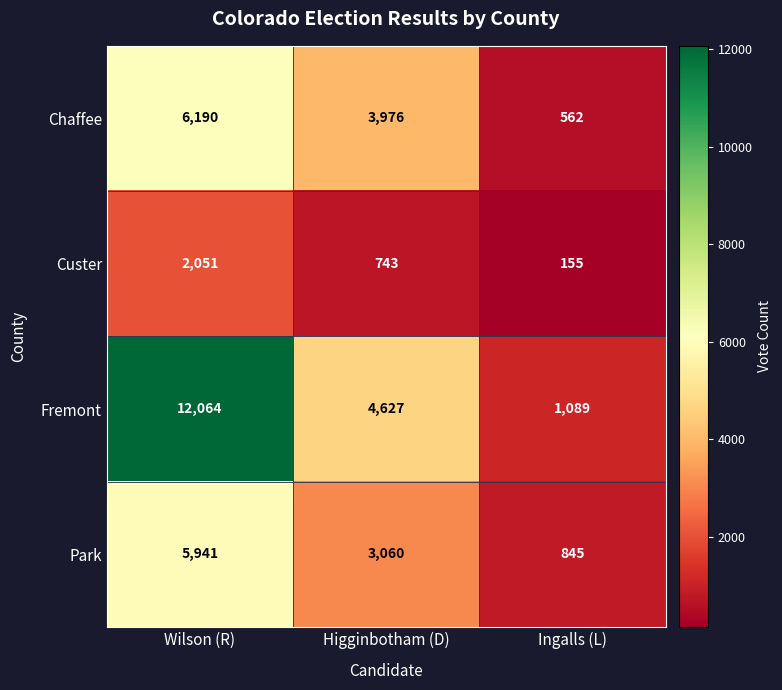

What is the sum of all Park values?

9846